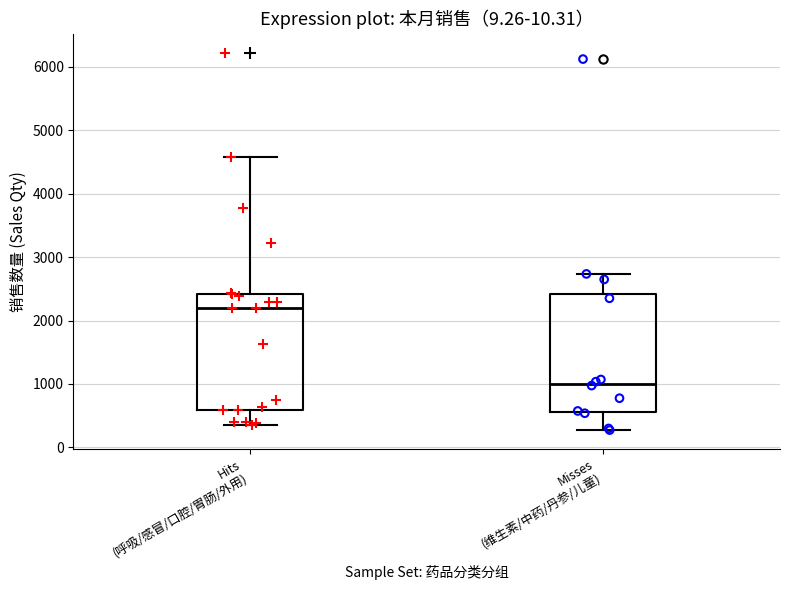

Which box has the lowest median line?

Misses (维生素/中药/丹参/儿童)